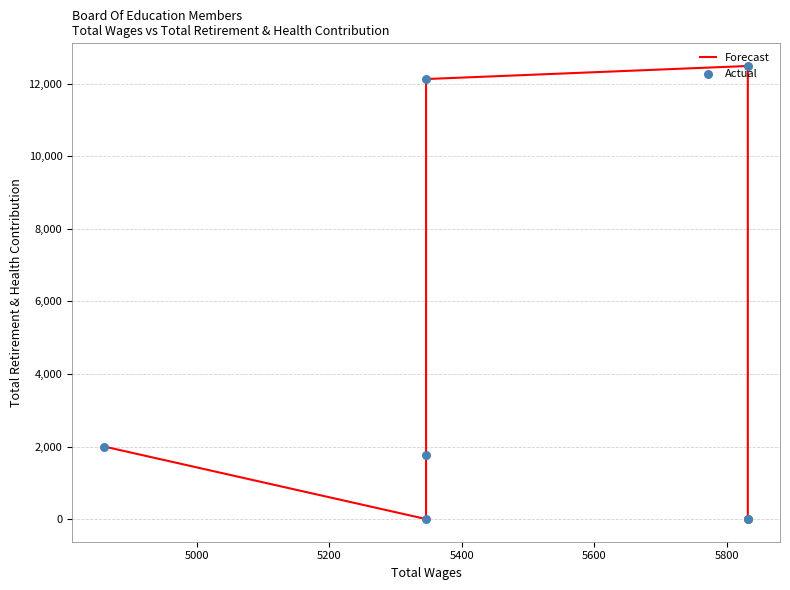

Which series has the largest total across all categories?

Forecast